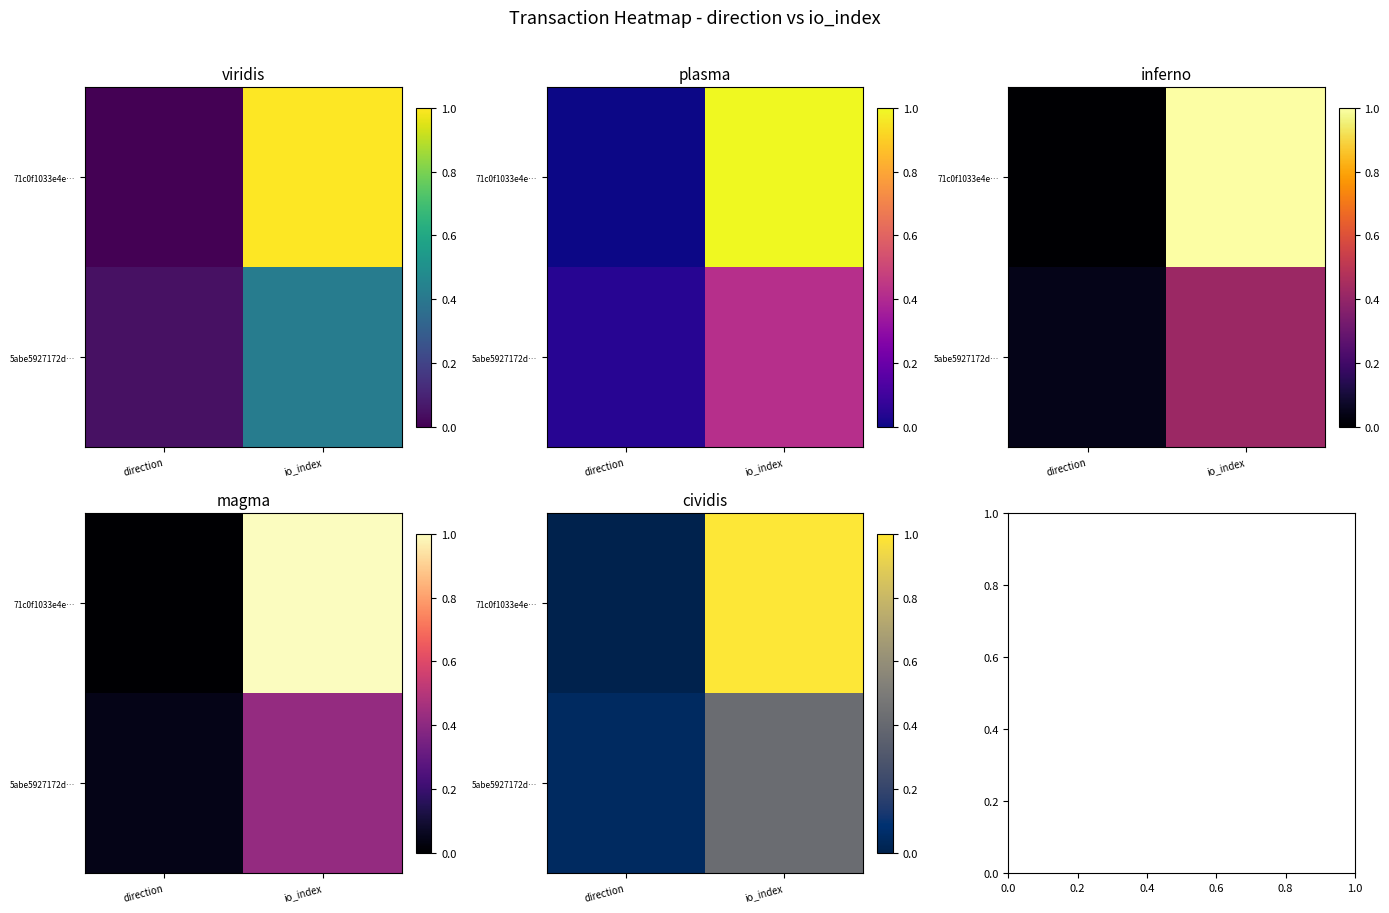

What is the difference between the 71c0f1033e4e… values at io_index and direction?

1.0